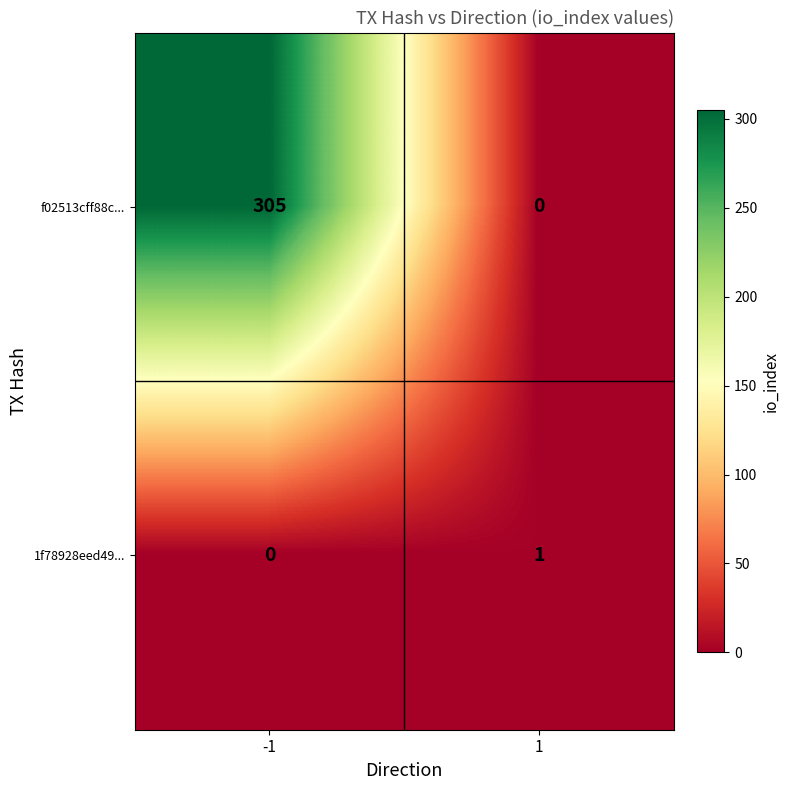

Which series changed the most between -1 and 1?

f02513cff88c...